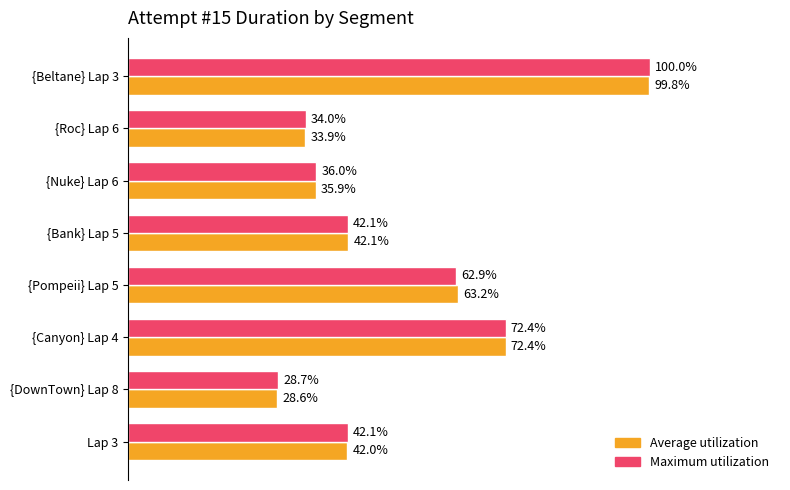

What are all the series names shown in the legend?

Average utilization, Maximum utilization